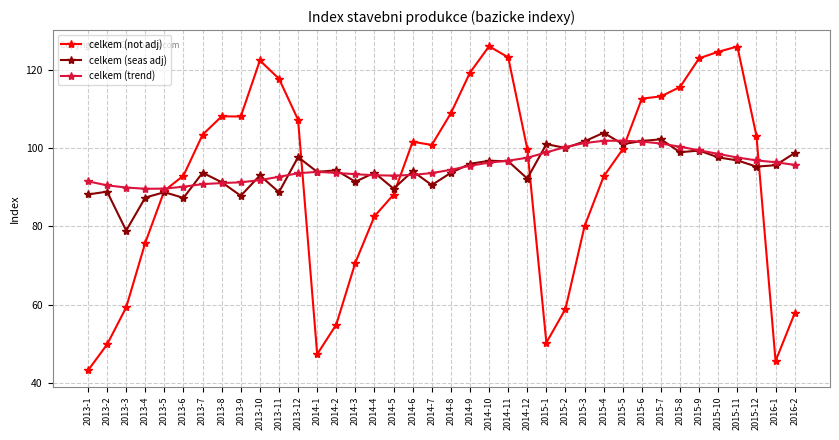

What is the value of the celkem (not adj) point at the 24th from the left?

99.8